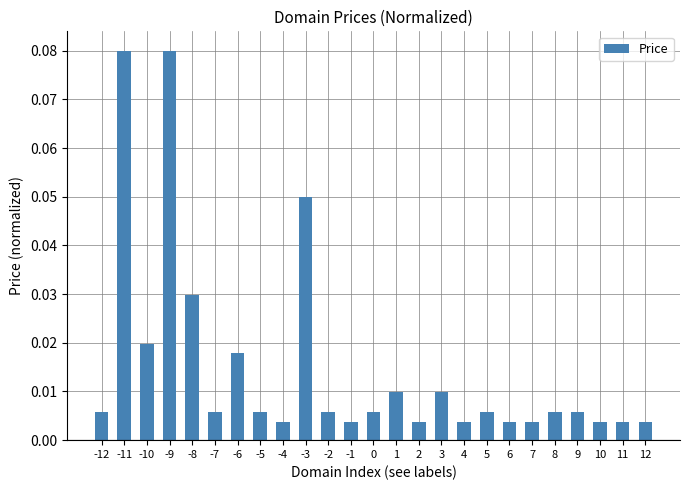

What is the sum of all values?

0.4